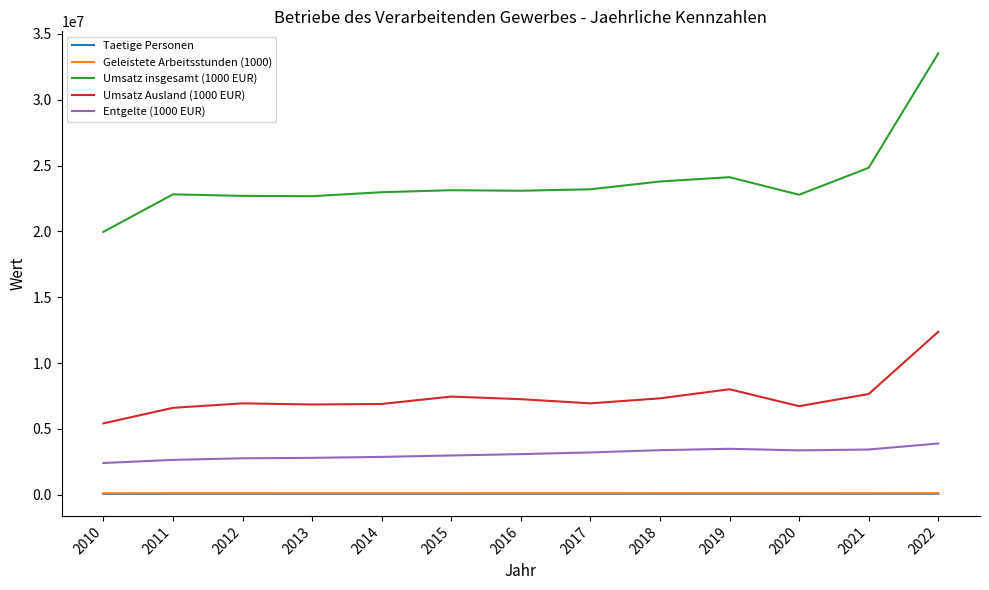

Which series has the largest total across all categories?

Umsatz insgesamt (1000 EUR)